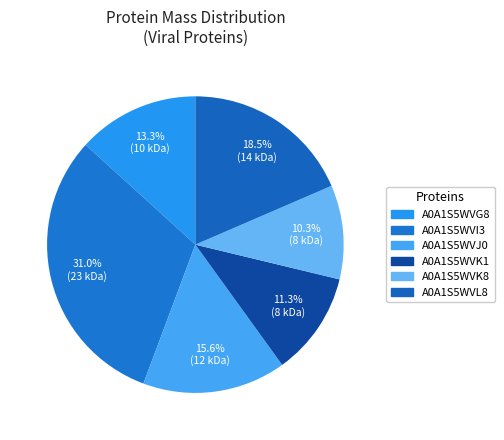

Count the number of slices in the pie.

6